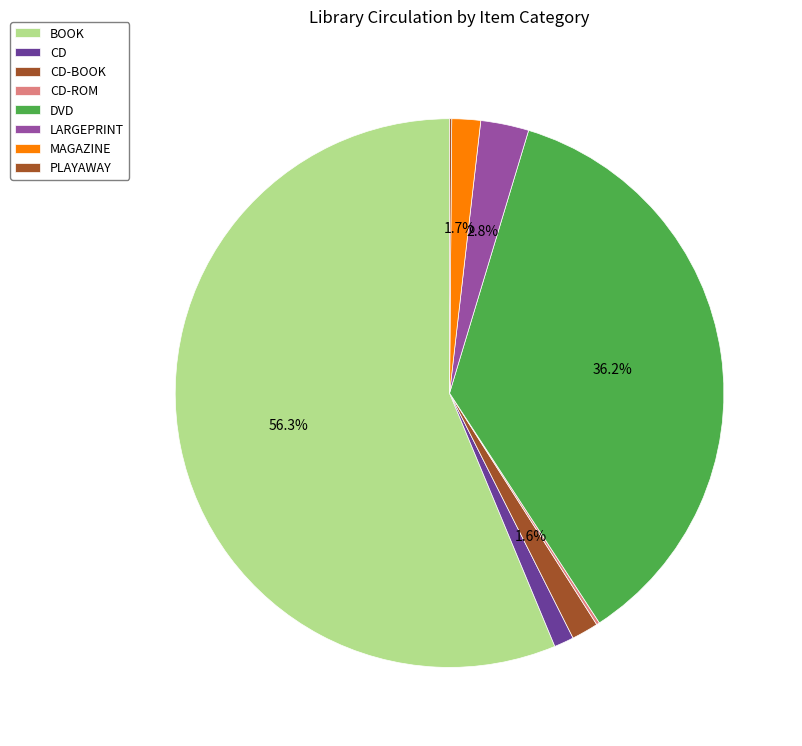

To the nearest percent, what is the difference between the largest and smallest slice percentages?

56%